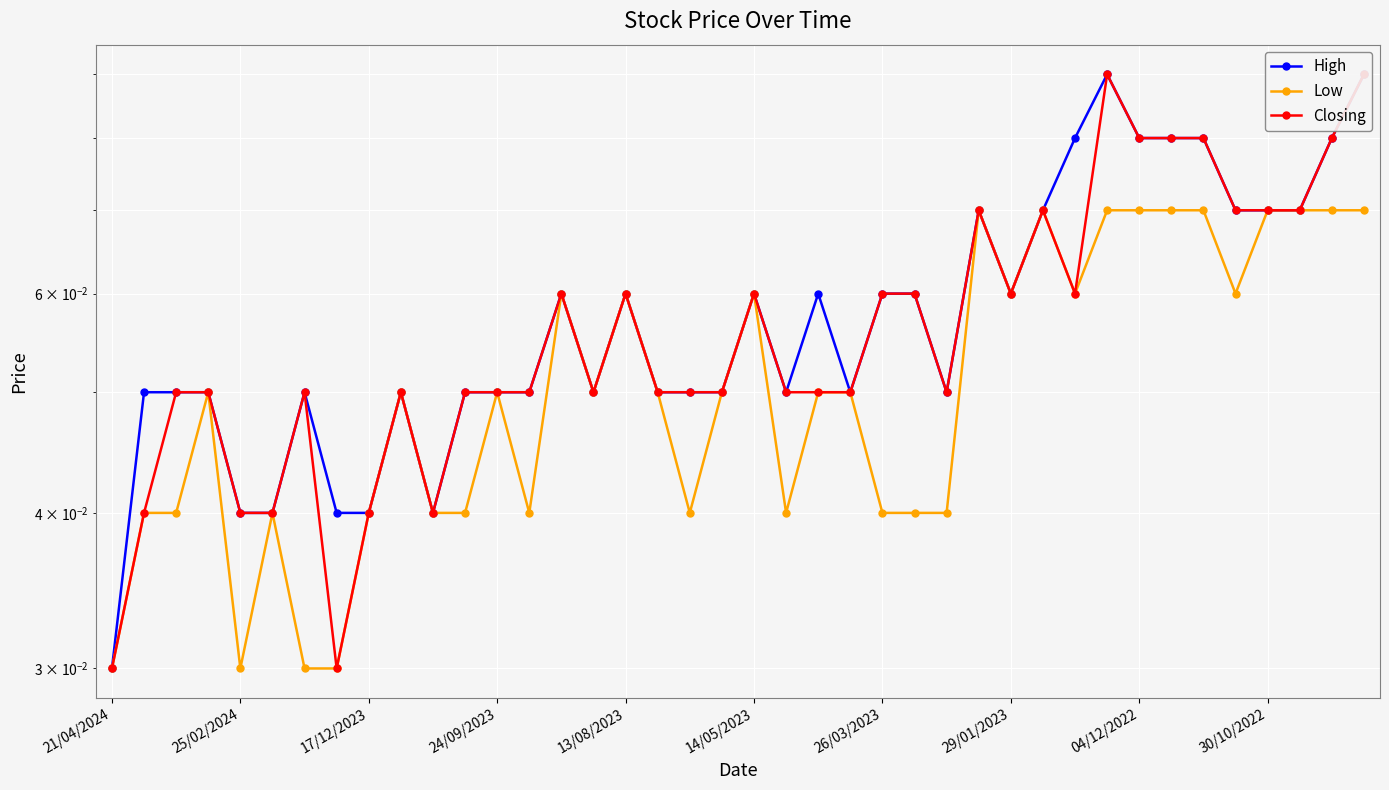

True or false: Closing and Low cross at least once.

False